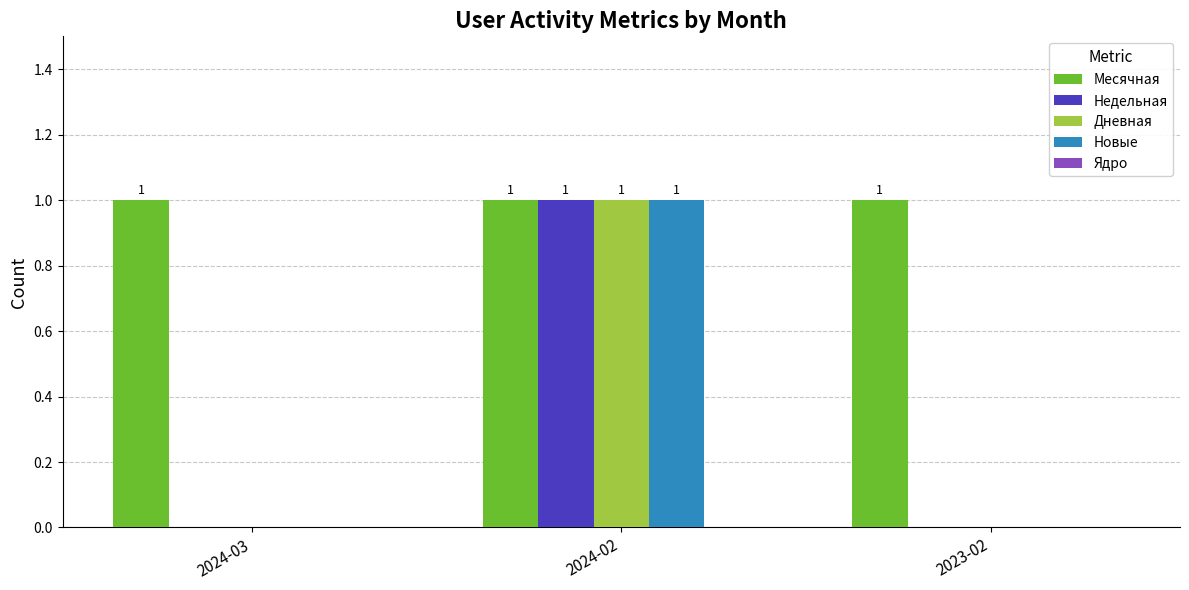

Count the number of categories in the chart.

3